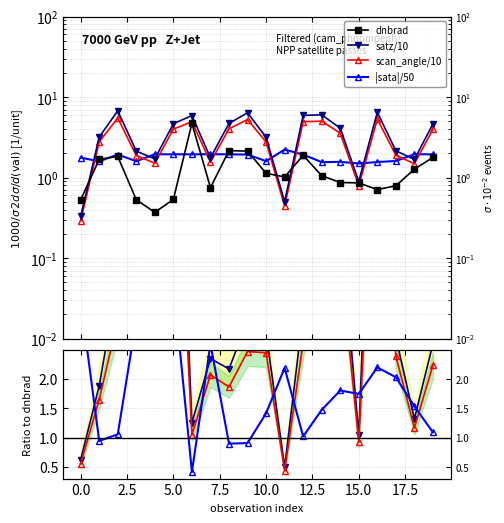

The value of satz at 171638 is 2.8. True or false?

False